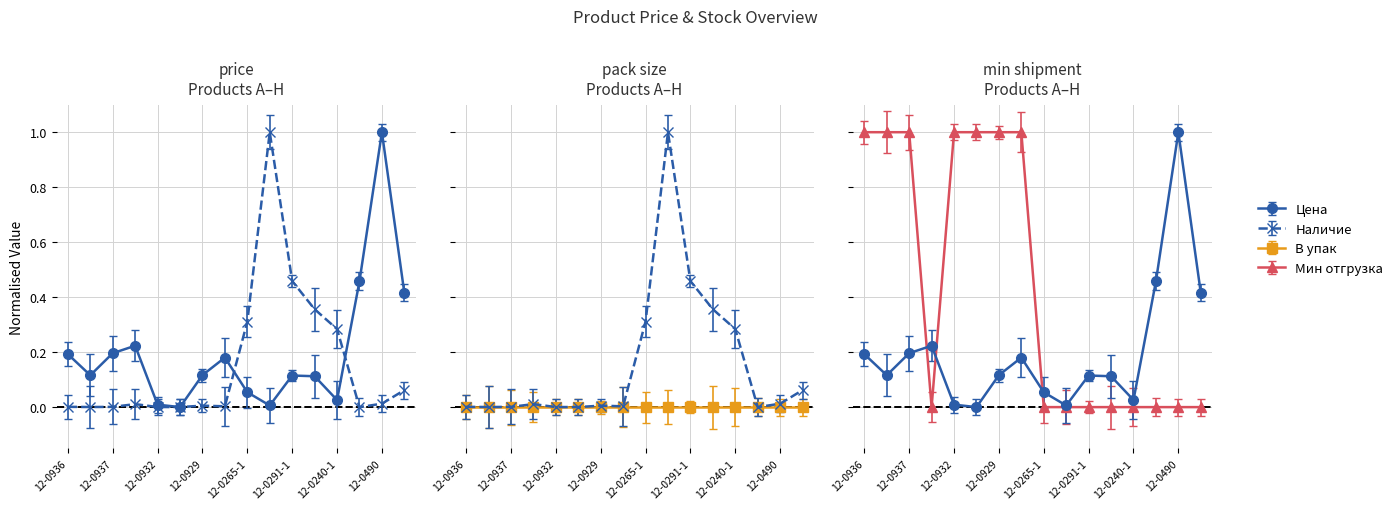

True or false: Цена has more than 1 interior local peaks.

True